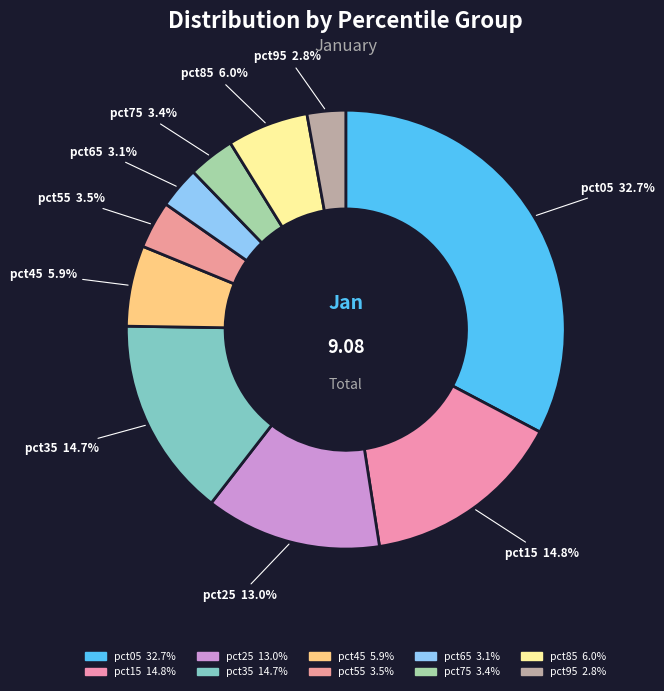

How many slices are in this pie chart?

10